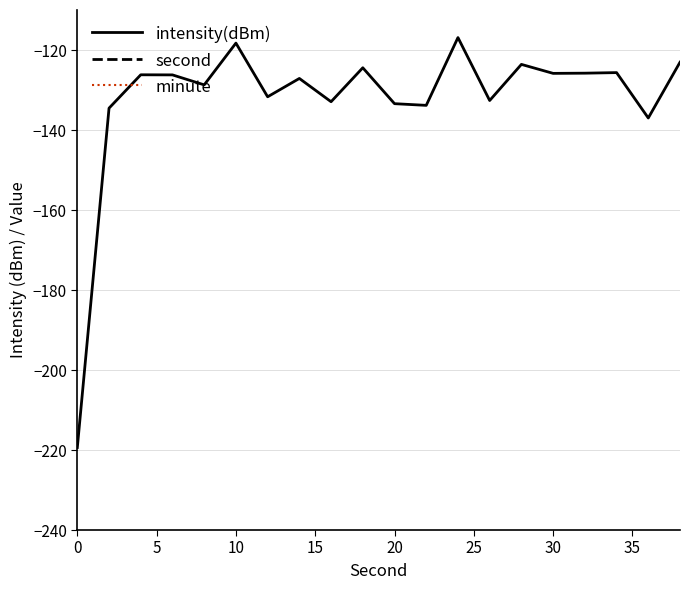

What is the difference between the maximum and minimum values in the second series?

38.0